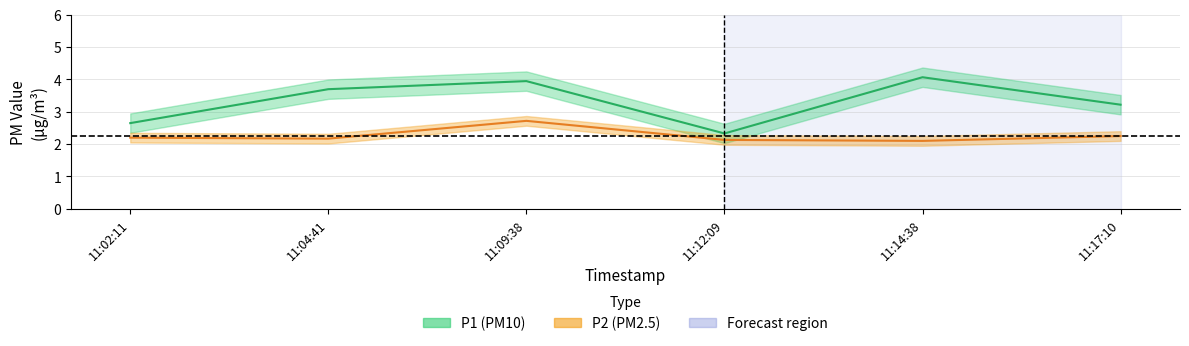

At 11:04:41, list the series in order from smallest to largest.

P2, P1